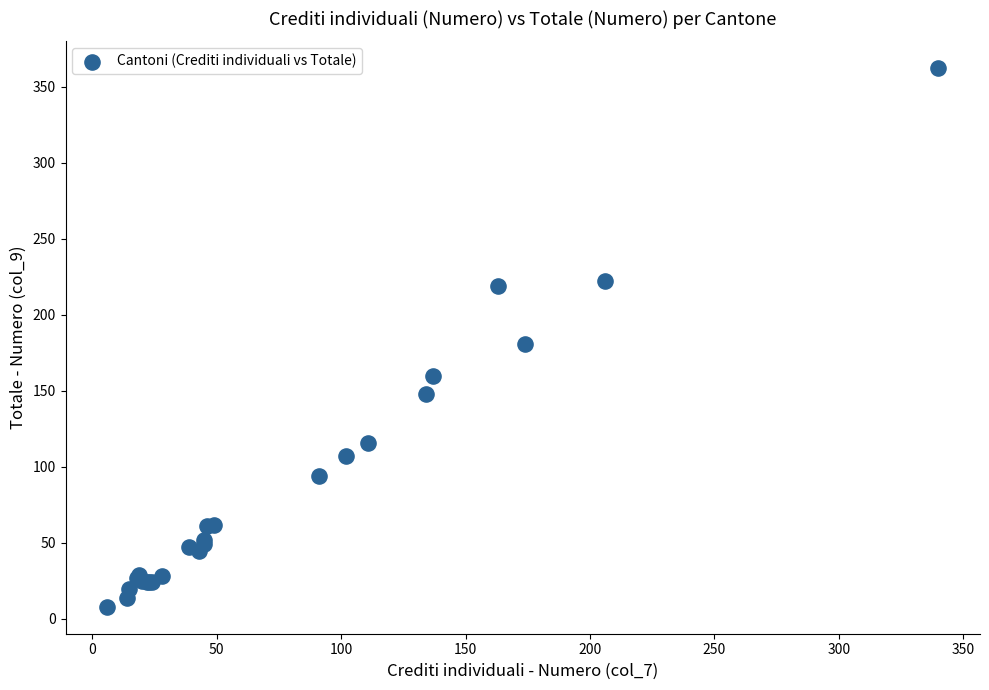

What Y value in the scatter plot is closest to 185?

181